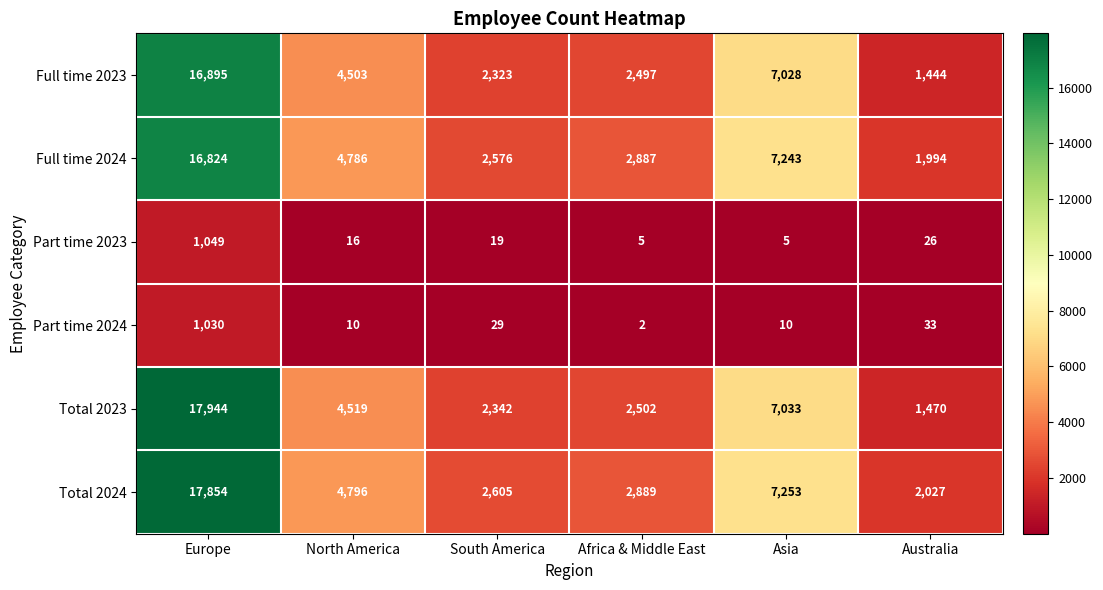

The value of Total 2024 at Europe is 4353. True or false?

False